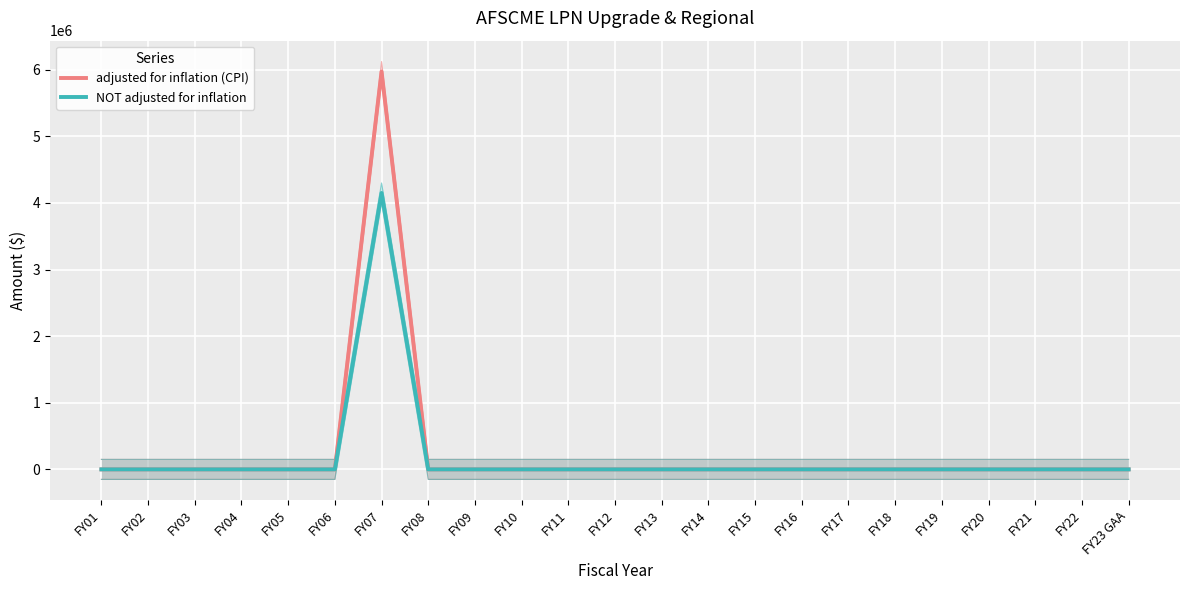

What is the label of the 21st point from the right?

FY03